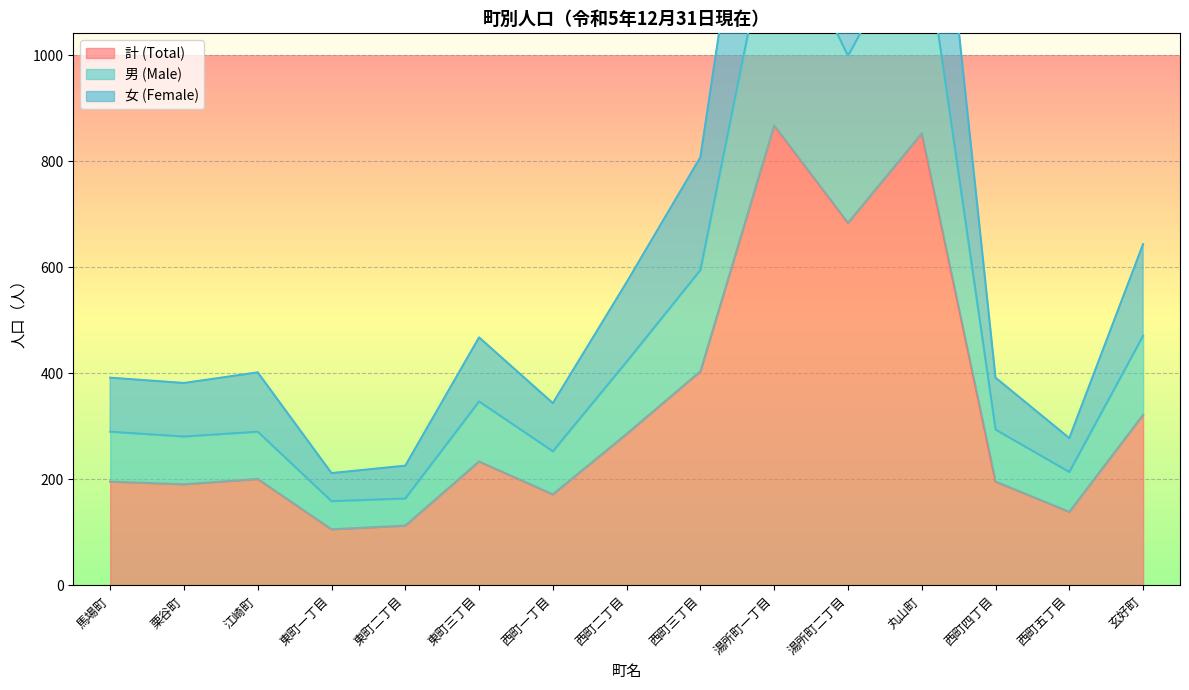

What is the label of the 4th point from the left?

東町一丁目